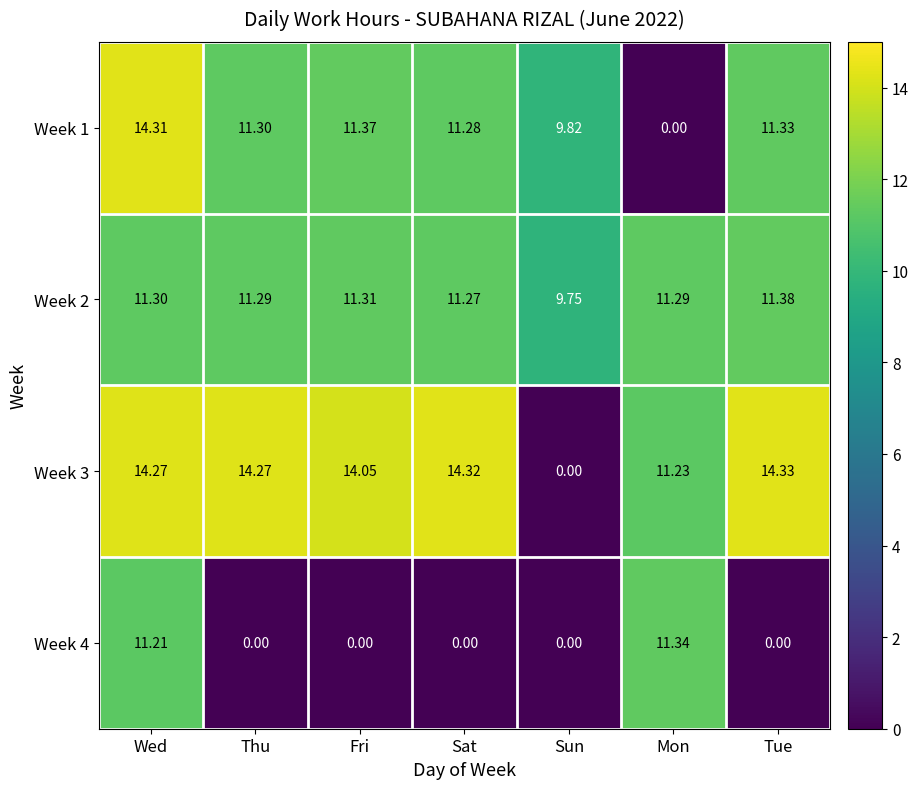

What is the spread (max minus min) of values at Mon?

11.3